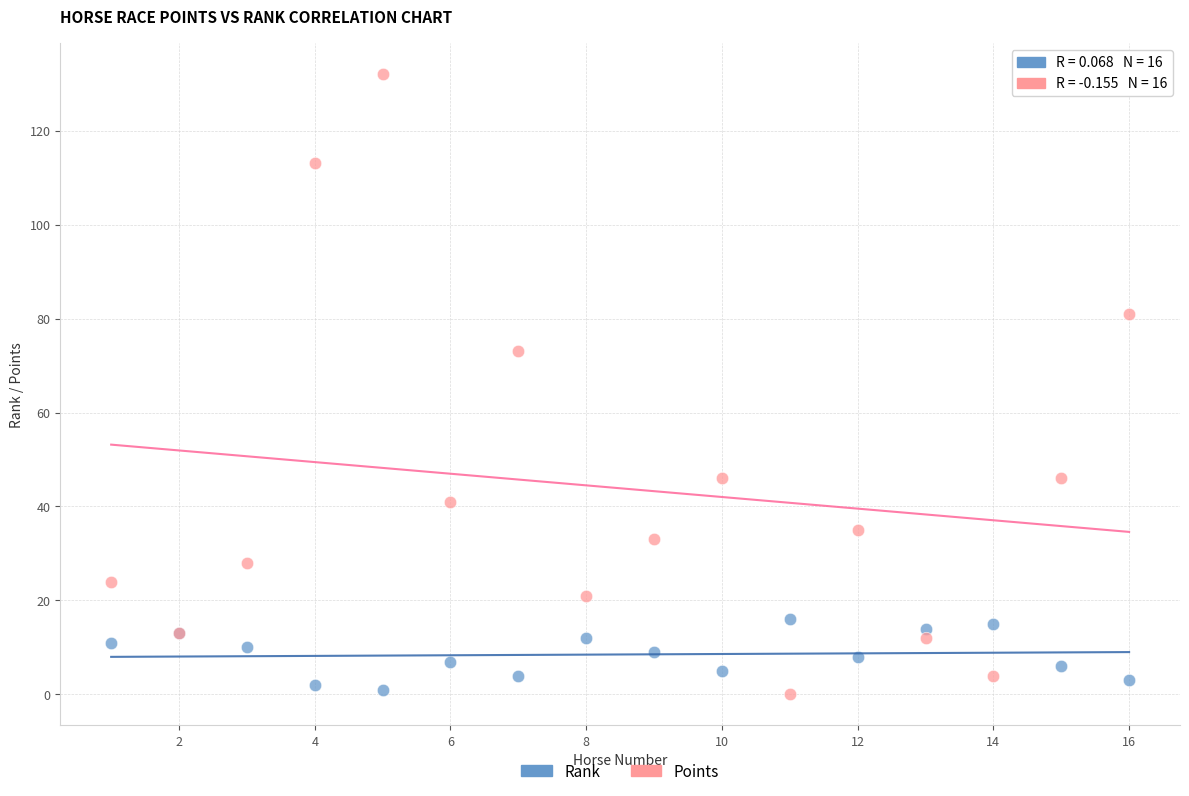

Which series has the largest Y range (max minus min)?

Points